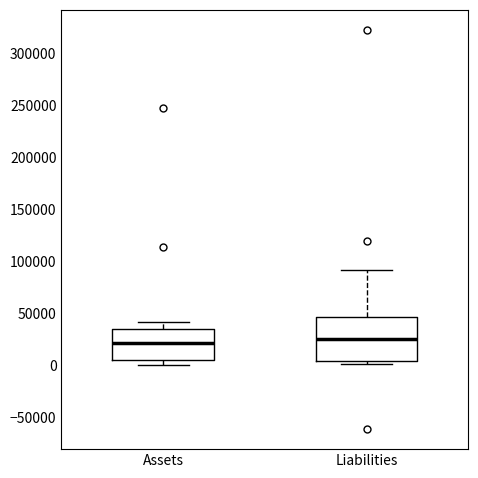

Where does the upper whisker of the box for Liabilities end on the y-axis? The values are not printed on the chart, so give them approximately, as read against the axis.

90000